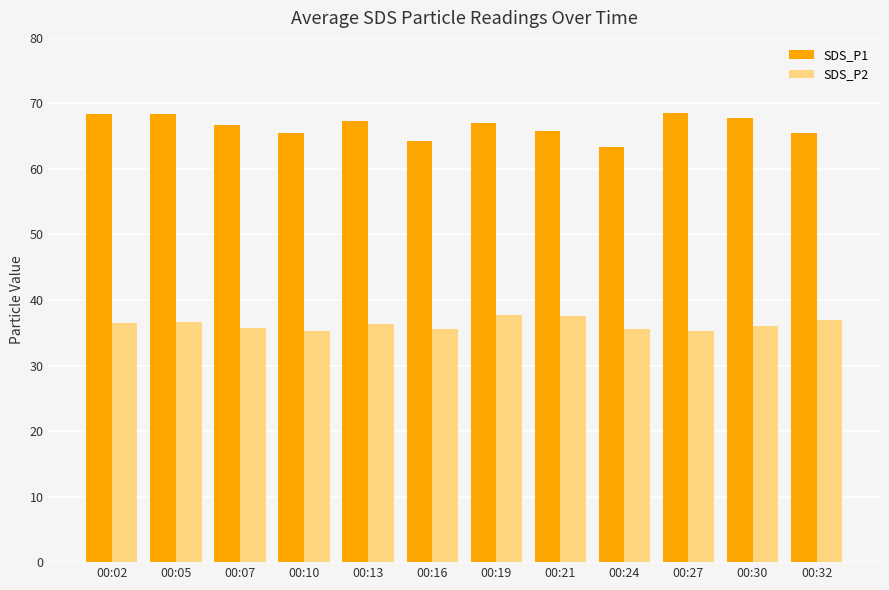

Rank the series by their average value, from highest to lowest.

SDS_P1, SDS_P2